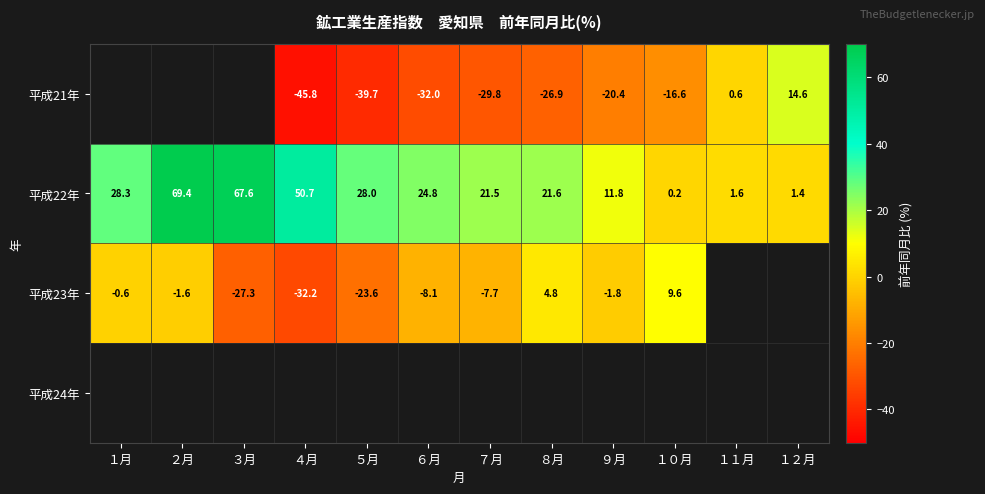

Which category has the highest value in the 平成22年 series?

２月